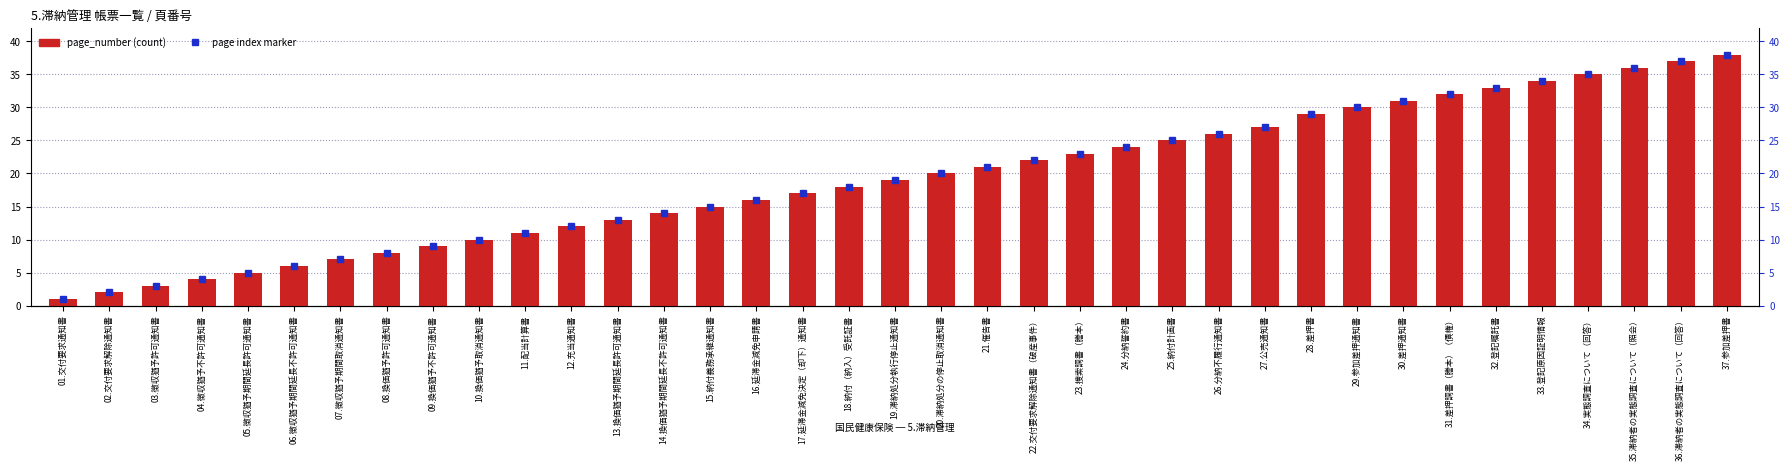

The value of page index marker at 08.換価猶予許可通知書 is 3. True or false?

False